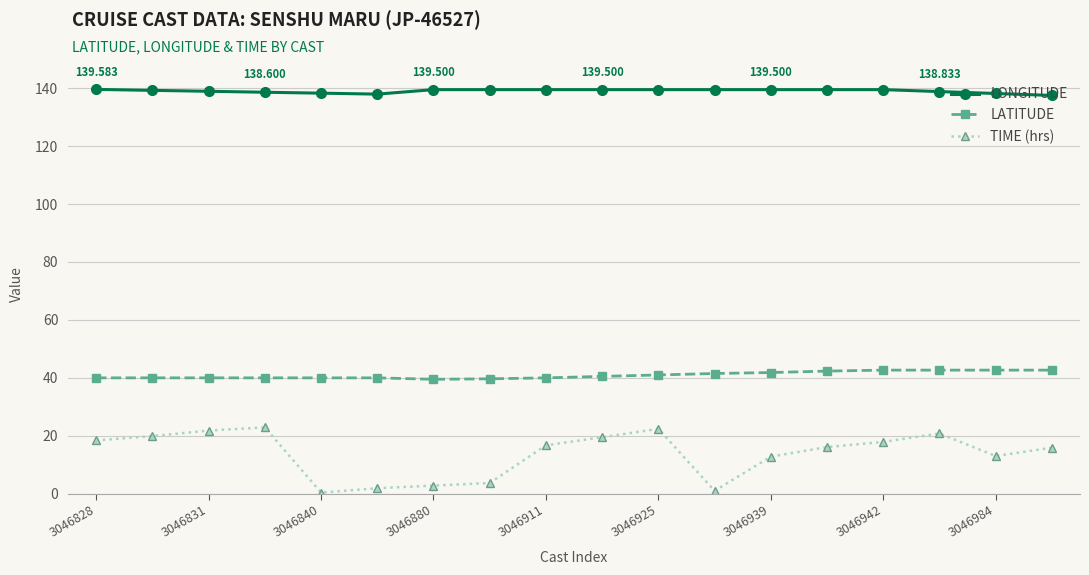

Which series has the widest spread of values?

TIME (hrs)